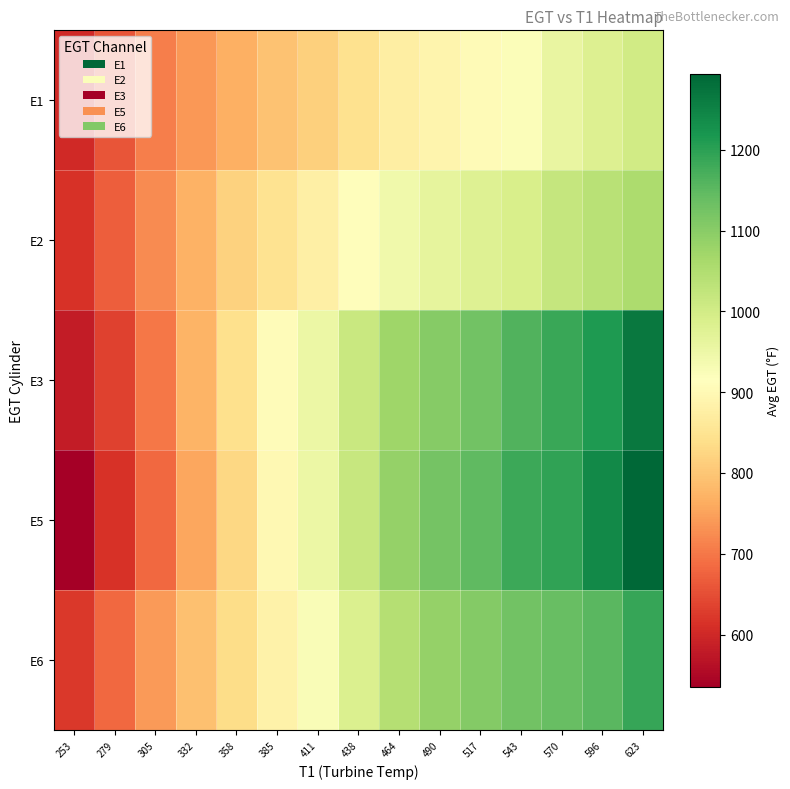

Reading left to right, transcribe all the data shown in this chart.

E1: 253=603.0	279=659.0	305=710.0	332=737.0	358=769.0	385=795.0	411=815.5	438=844.0	464=874.7	490=890.0	517=904.5	543=922.5	570=957.3	596=982.8	623=1000.8
E2: 253=615.0	279=671.0	305=724.0	332=771.0	358=817.5	385=849.0	411=876.5	438=911.7	464=943.0	490=963.5	517=977.5	543=990.8	570=1019.8	596=1036.6	623=1055.0
E3: 253=580.0	279=635.0	305=699.0	332=773.0	358=842.5	385=907.0	411=951.5	438=1013.7	464=1074.3	490=1104.0	517=1126.0	543=1162.5	570=1186.7	596=1212.4	623=1267.4
E5: 253=535.0	279=614.0	305=682.0	332=755.0	358=828.5	385=899.0	411=952.0	438=1017.3	464=1086.3	490=1125.0	517=1147.0	543=1183.8	570=1196.5	596=1239.0	623=1294.4
E6: 253=623.0	279=682.0	305=740.0	332=791.0	358=837.5	385=883.0	411=924.5	438=984.3	464=1043.7	490=1084.5	517=1107.5	543=1126.2	570=1139.2	596=1154.8	623=1188.6